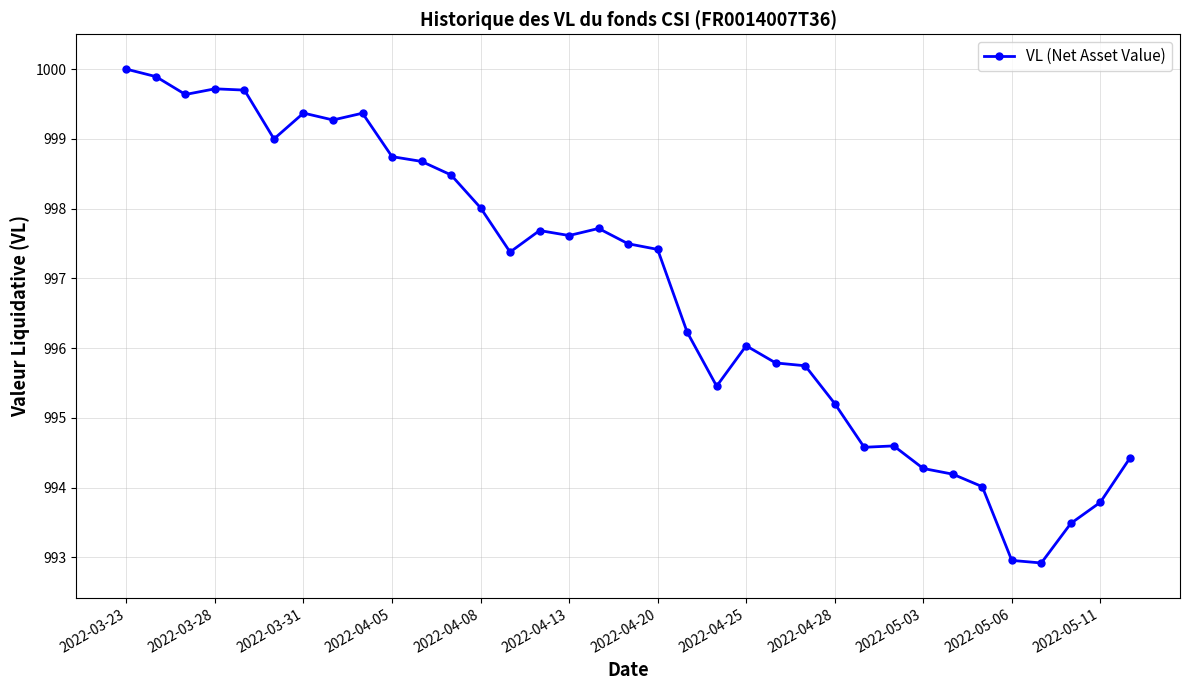

What is the minimum value shown in the chart?

992.9